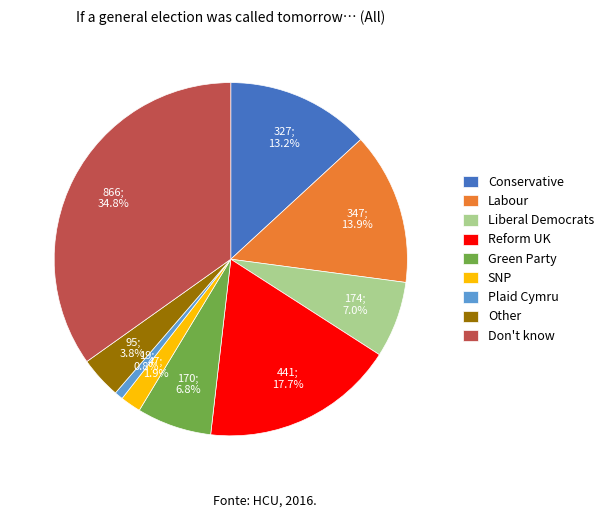

The Liberal Democrats slice represents 1% of the pie. True or false?

False